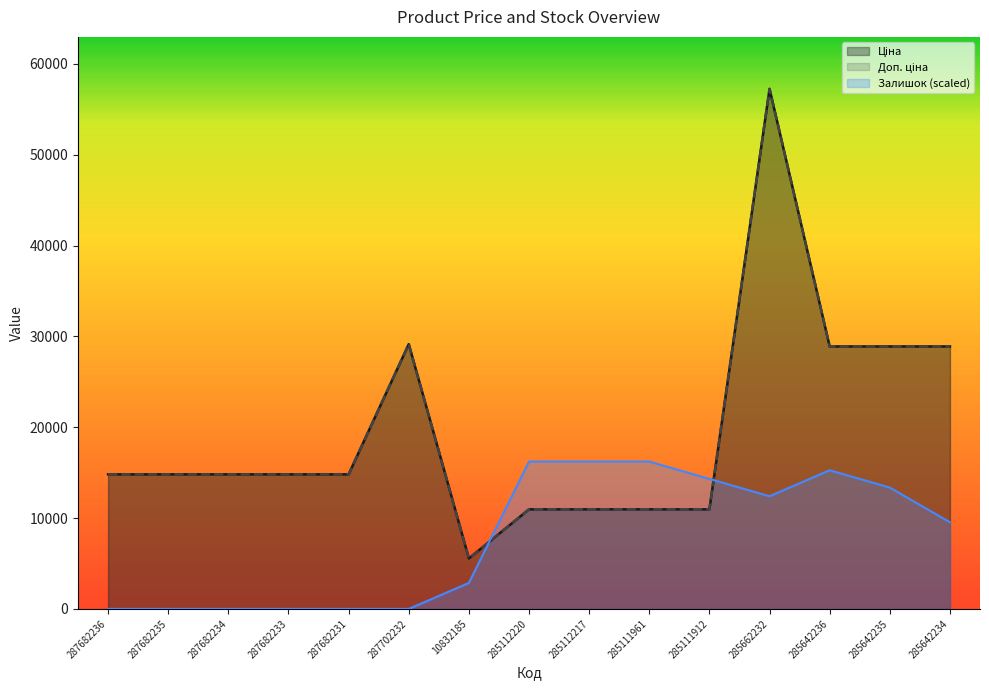

In Ціна, how many points are higher than both neighbors (excluding endpoints)?

2